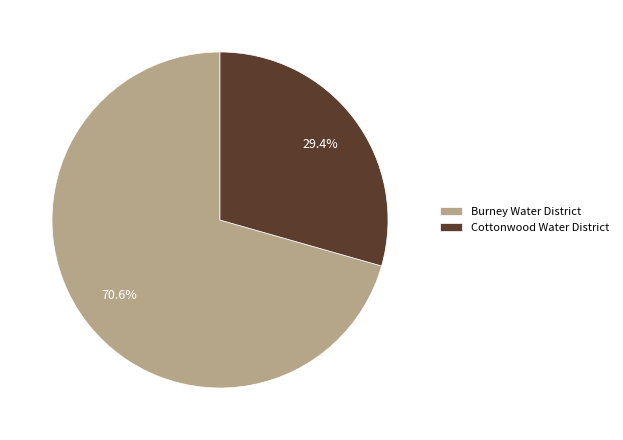

Which has a higher value, Burney Water District or Cottonwood Water District?

Burney Water District